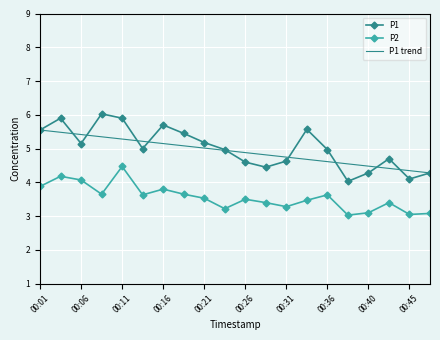

What is the average value of the P2 series?

3.6